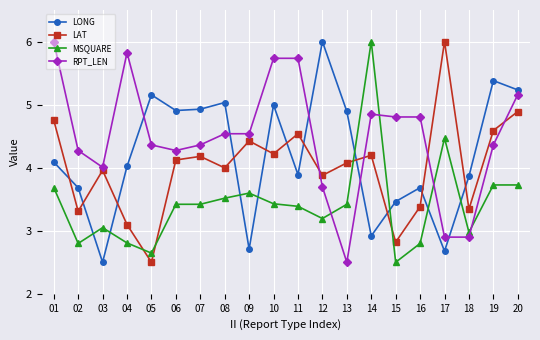

Which series has the largest total across all categories?

RPT_LEN